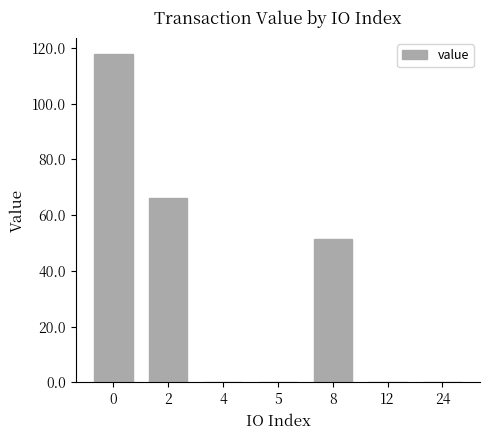

What is the greatest value displayed?

117.7